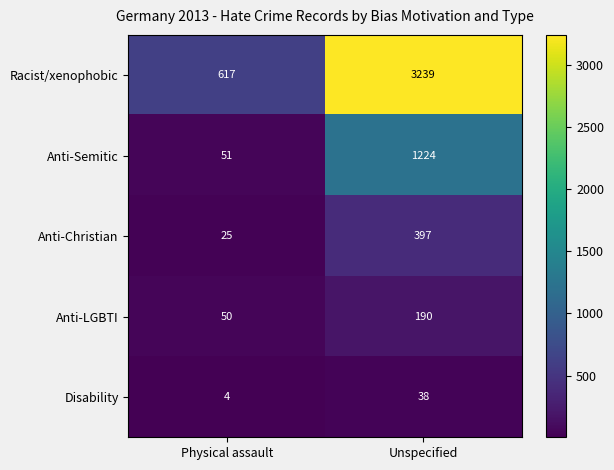

Reading right to left, extract all data points from this chart.

Racist/xenophobic: Unspecified=3239	Physical assault=617
Anti-Semitic: Unspecified=1224	Physical assault=51
Anti-Christian: Unspecified=397	Physical assault=25
Anti-LGBTI: Unspecified=190	Physical assault=50
Disability: Unspecified=38	Physical assault=4